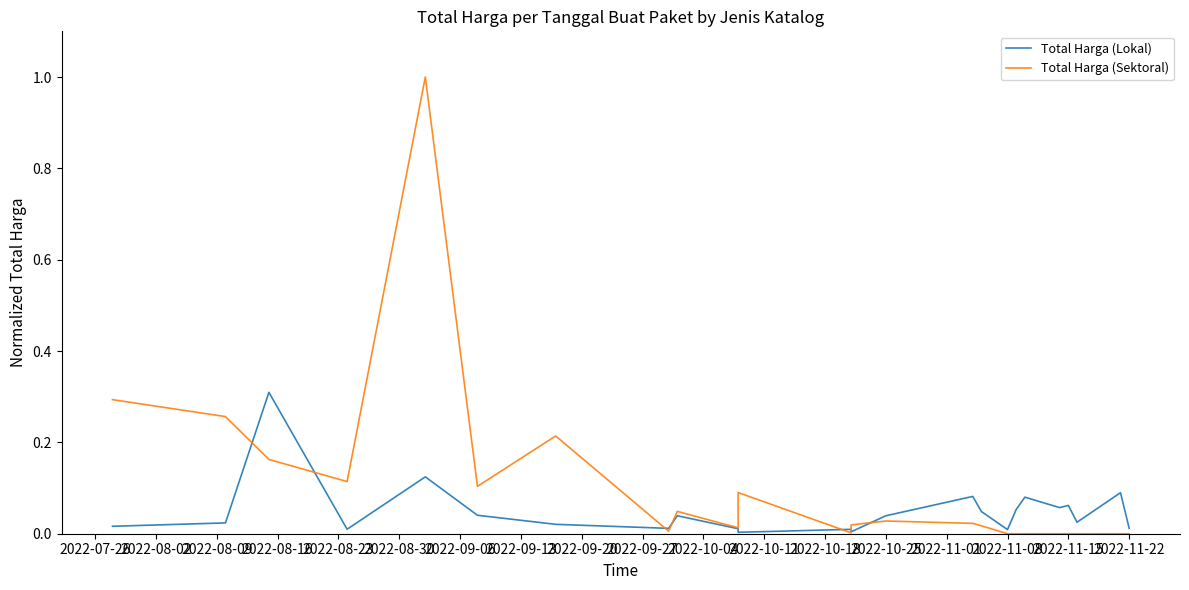

Which series has the widest spread of values?

Total Harga (Sektoral)